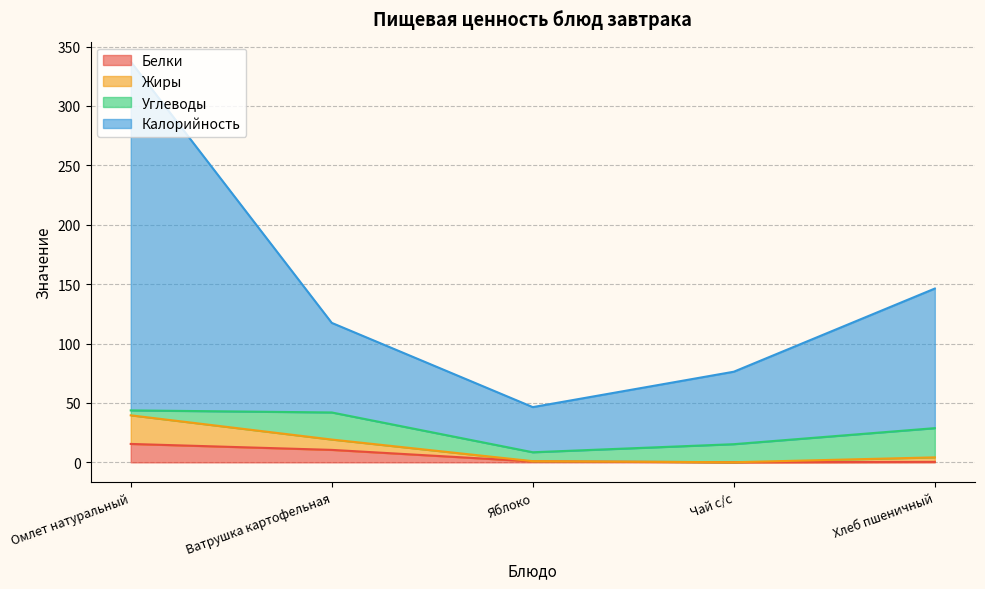

The value of Калорийность at Ватрушка картофельная is 117.4. True or false?

True